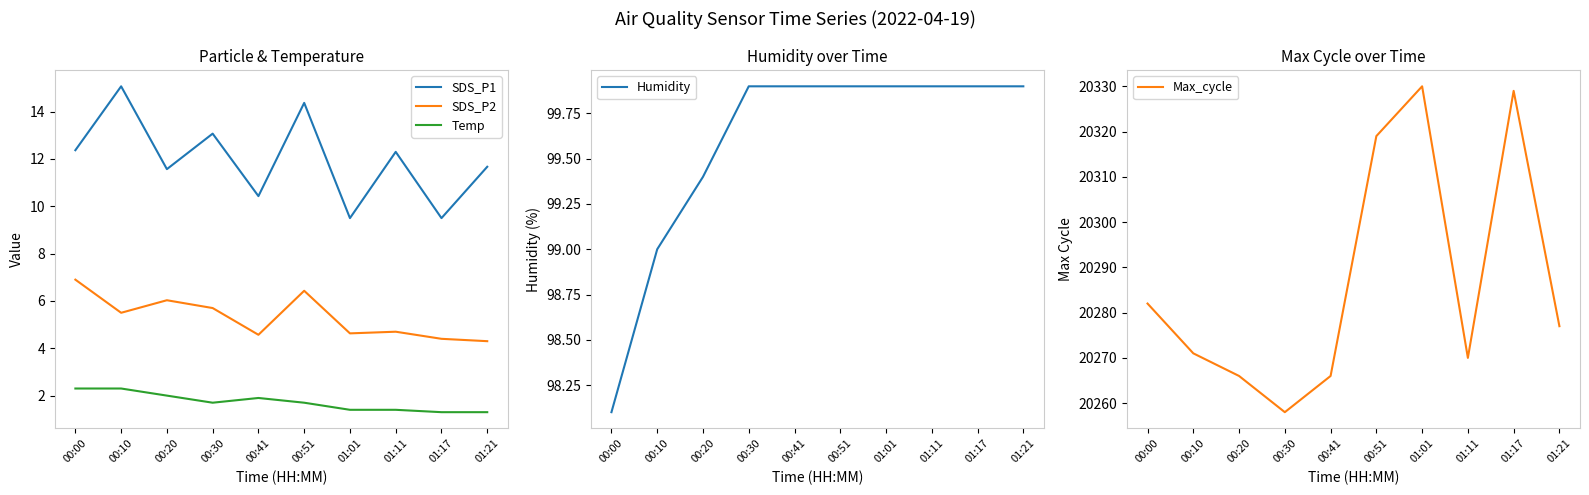

Where is the first local minimum for SDS_P1?

00:20